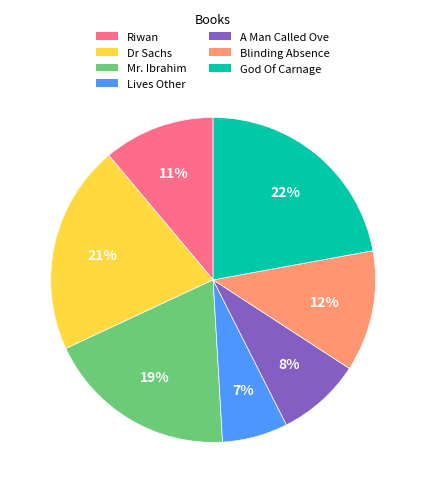

Count the number of slices in the pie.

7